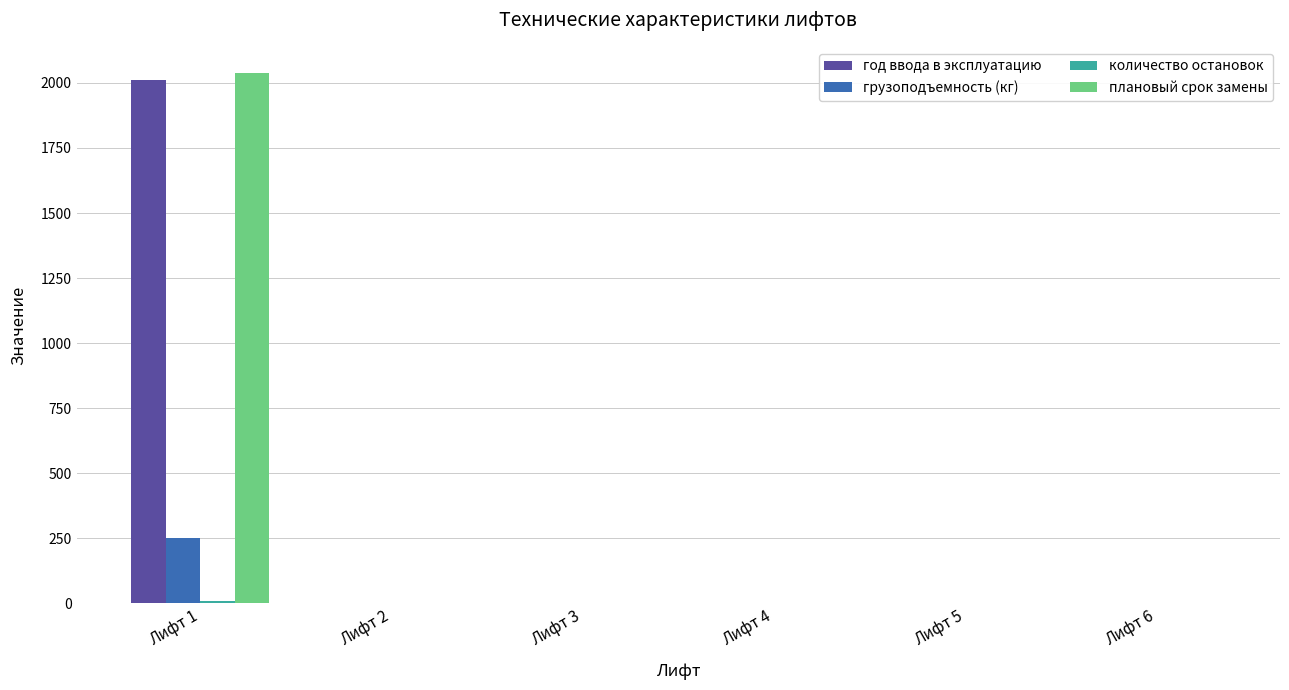

How many categories are shown in the chart?

6